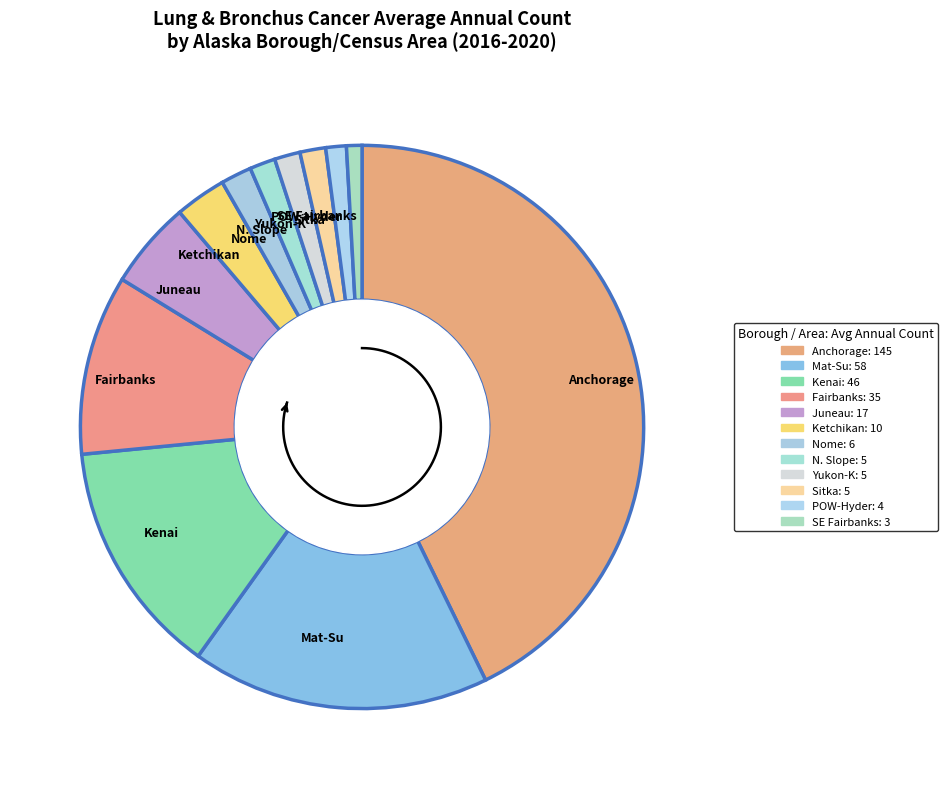

What is the total percentage of Fairbanks North Borough and Ketchikan Gateway Borough?

13.3%